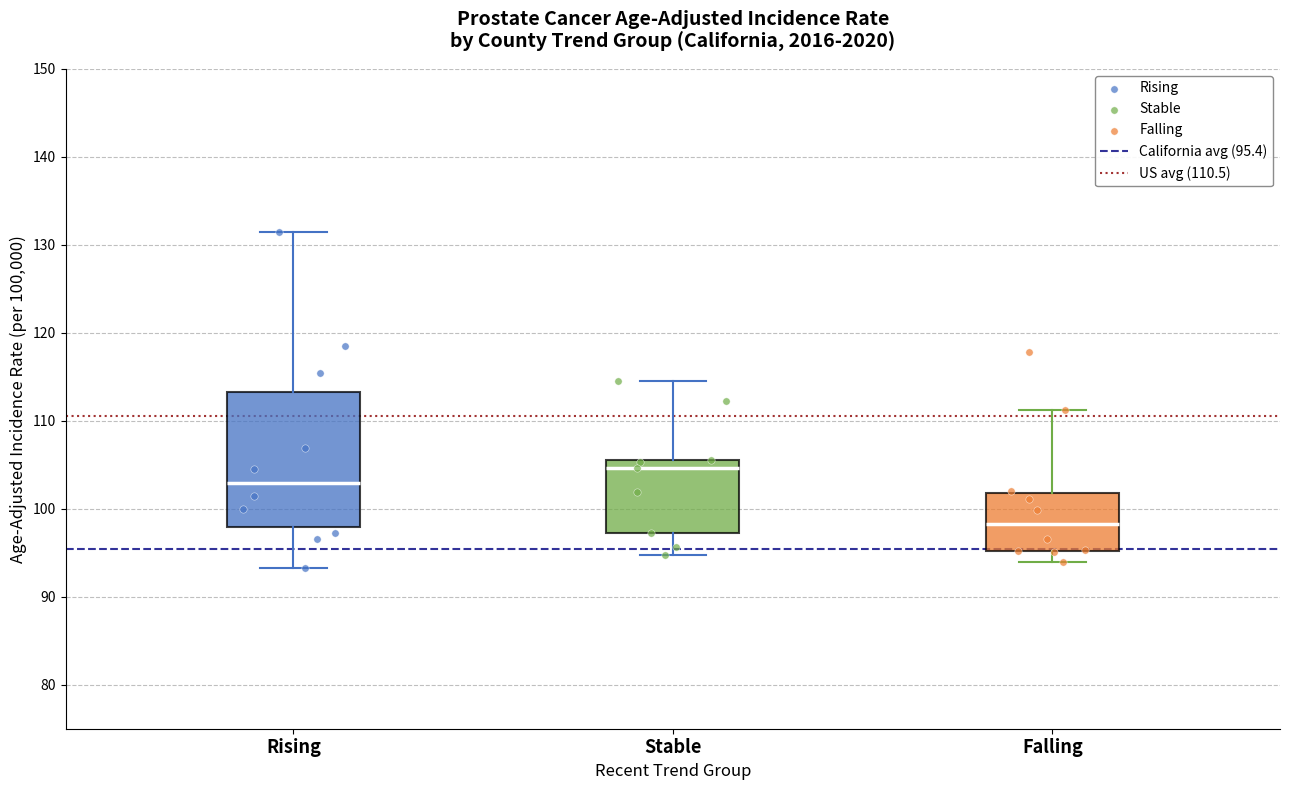

Where does the upper whisker of the box for Stable end on the y-axis? The values are not printed on the chart, so give them approximately, as read against the axis.

115